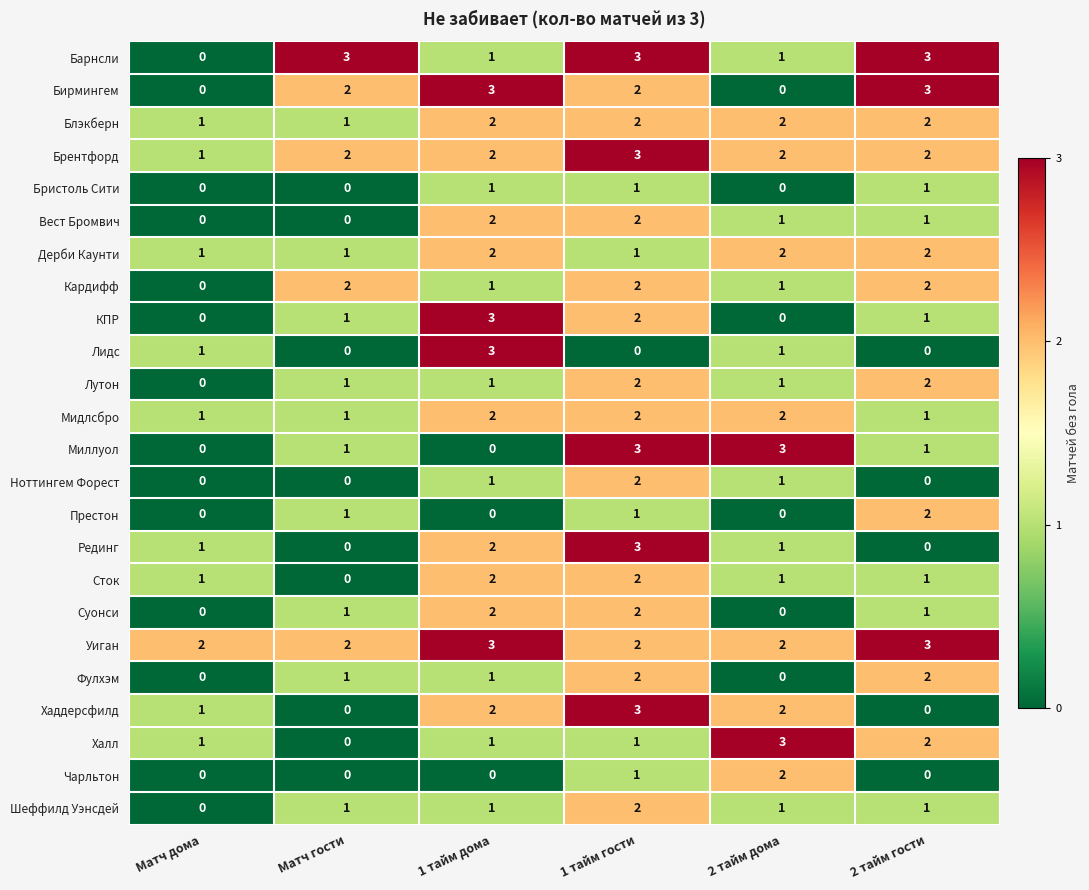

At which label does Престон reach its peak?

2 тайм гости